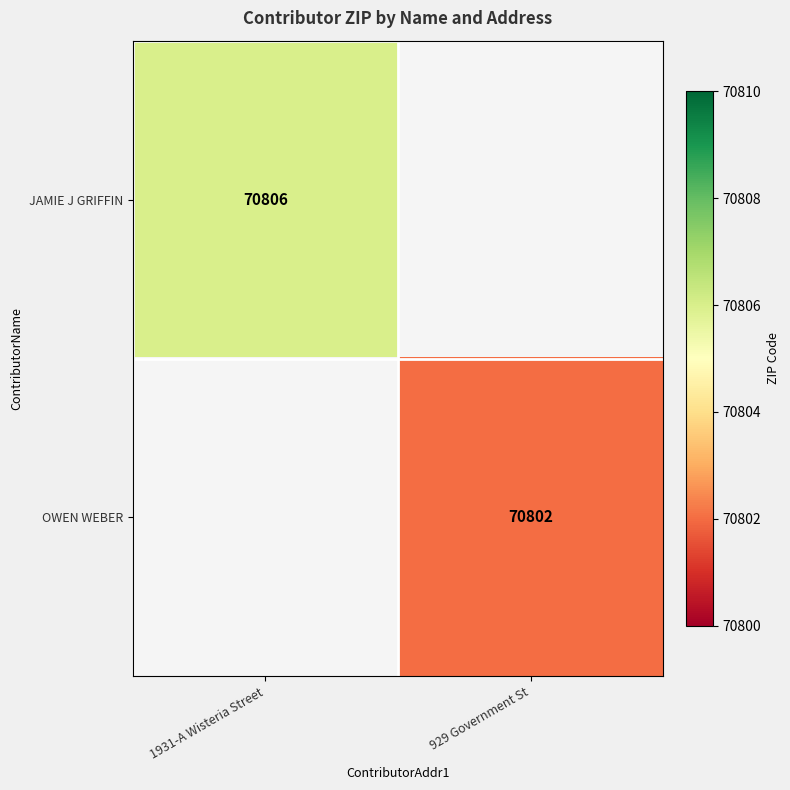

Count the number of data series in this chart.

2